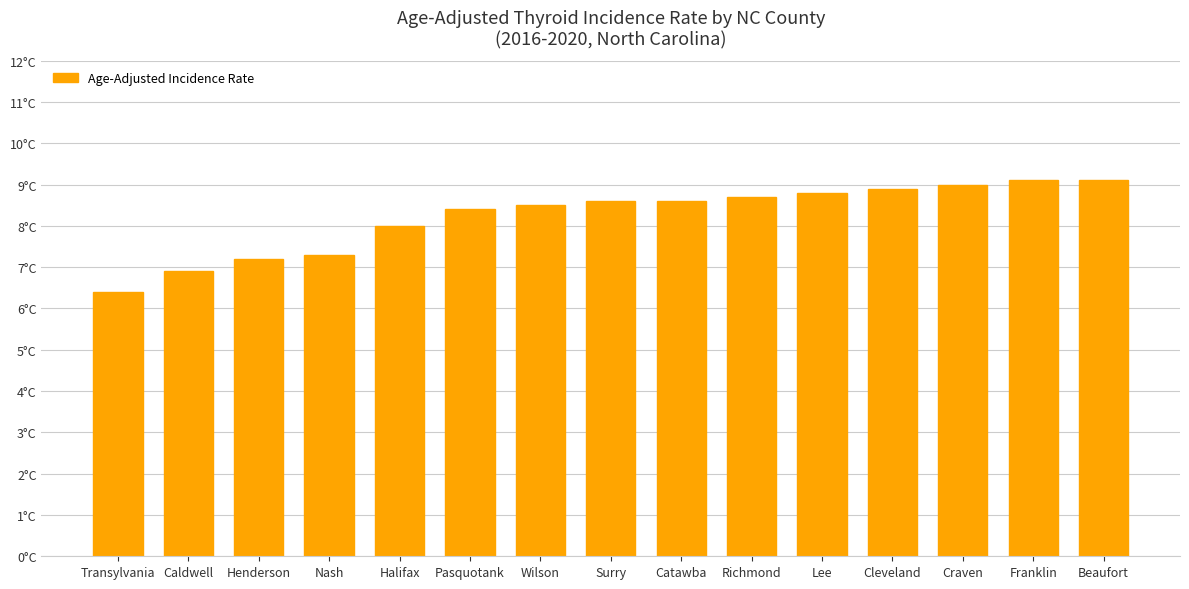

What is the ratio of the value at Pasquotank to the value at Richmond?

1.0